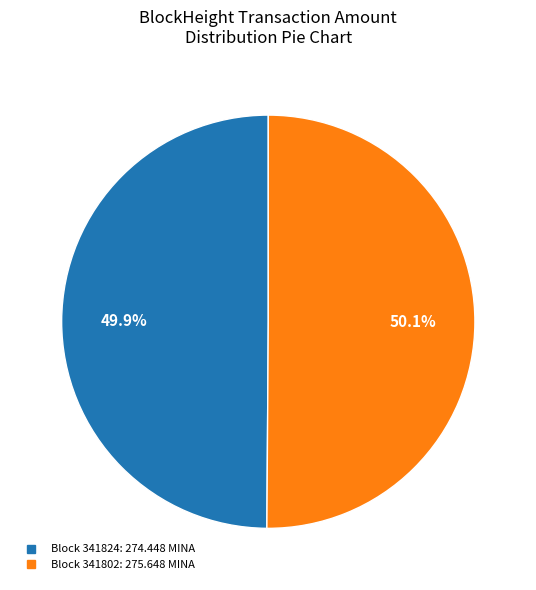

Is there any slice that represents more than half of the pie?

Yes